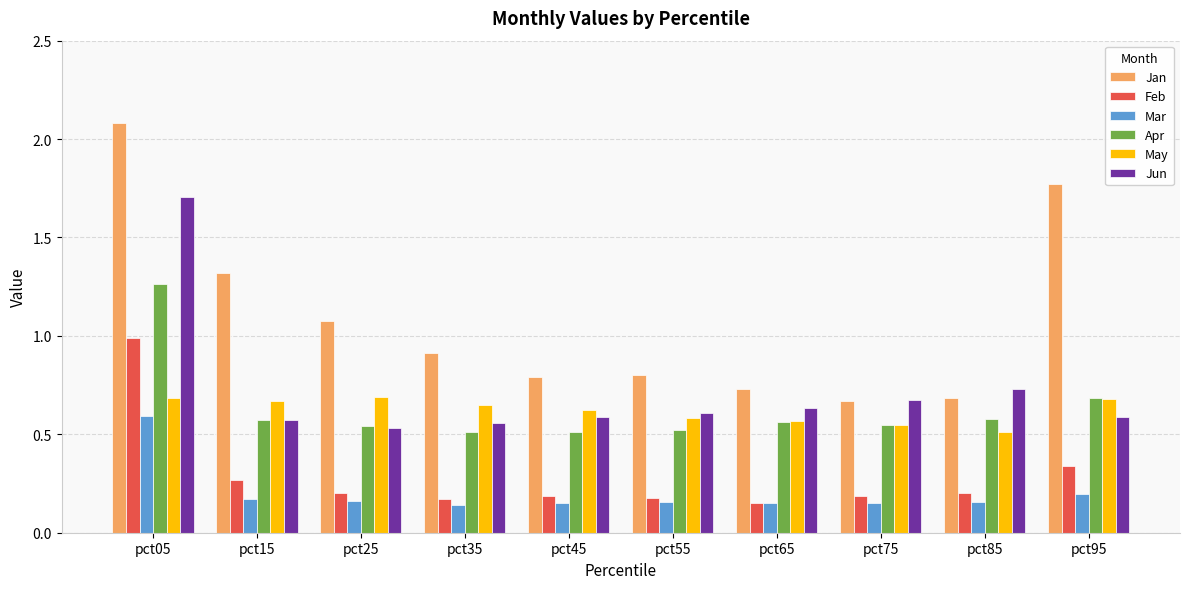

Between pct25 and pct35, which series saw the biggest shift?

Jan